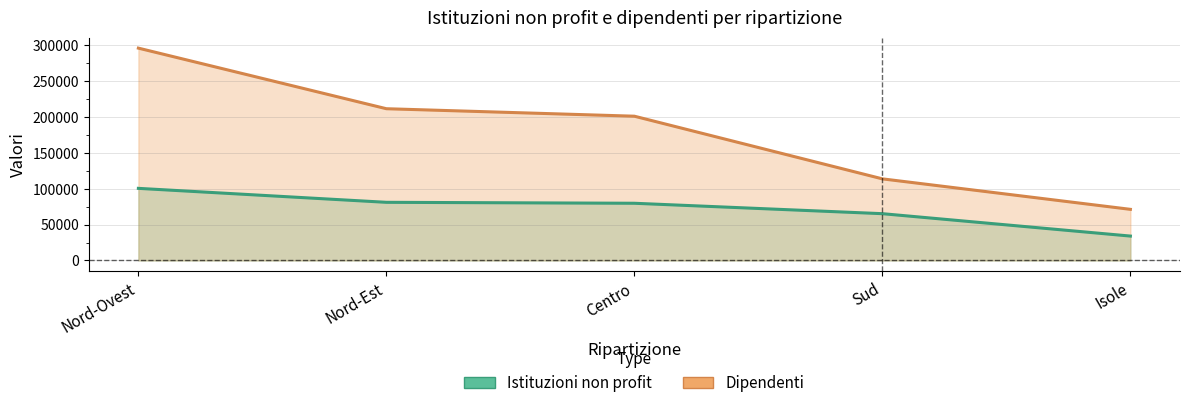

What are all the series names shown in the legend?

Istituzioni non profit, Dipendenti